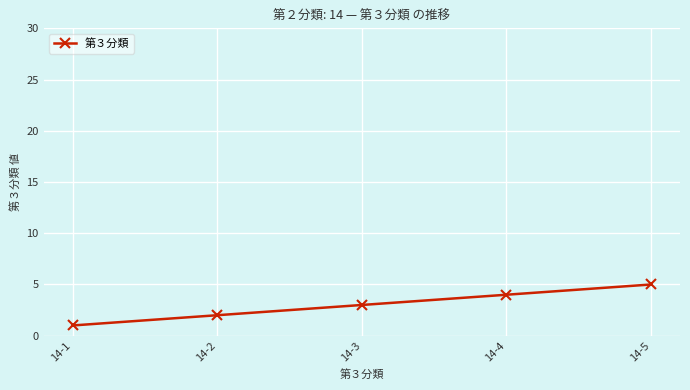

Where is the data nearest to the value 3?

14-3